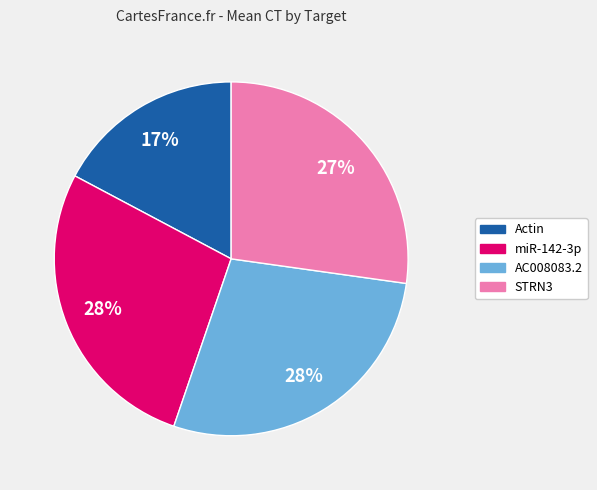

How many slices are in this pie chart?

4